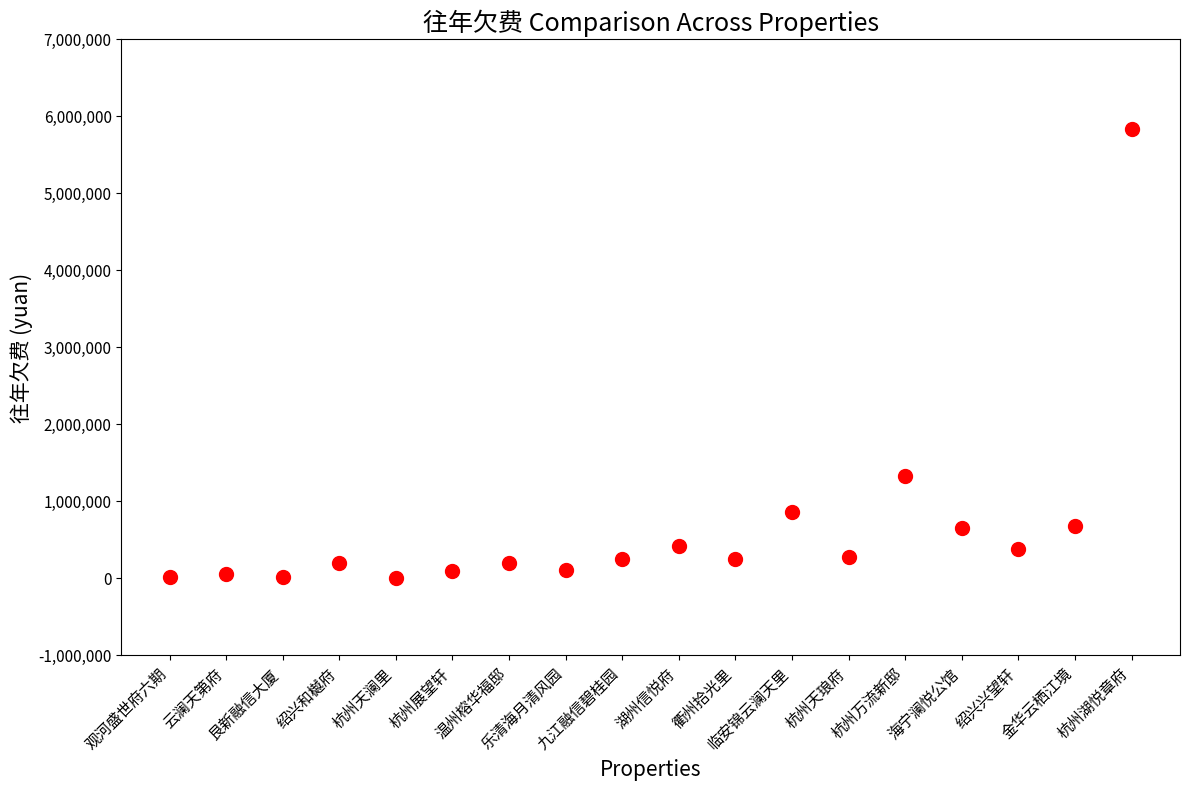

What Y value in the scatter plot is closest to 2921563?

1321373.4